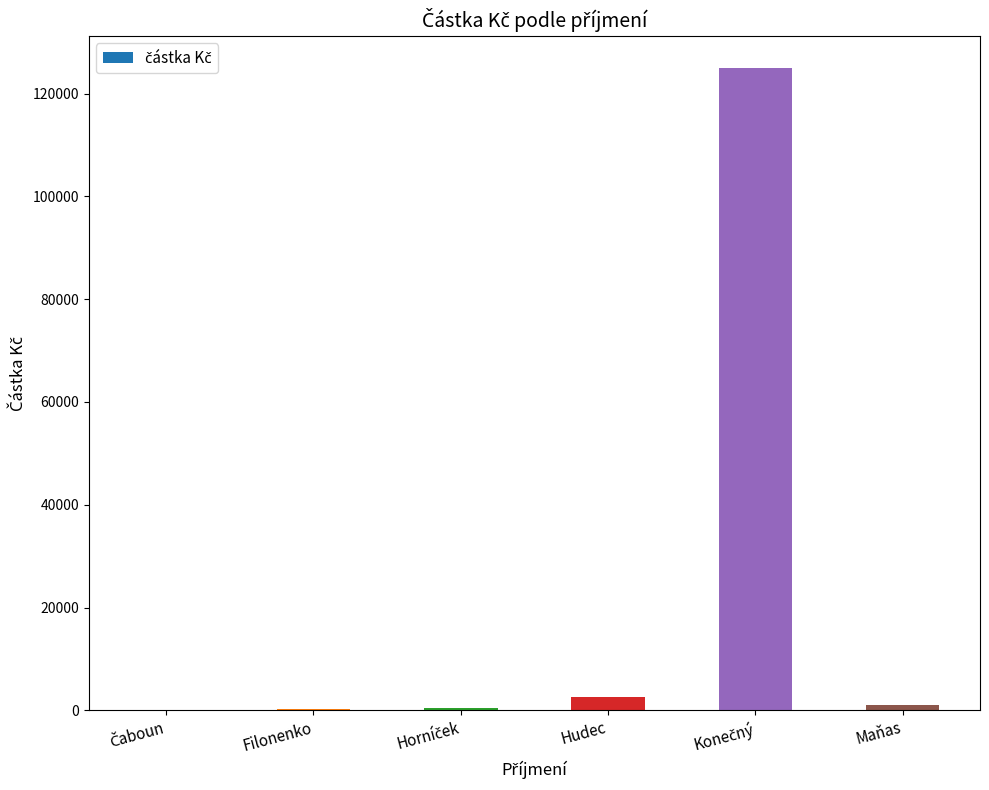

What is the sum of all values?

129204